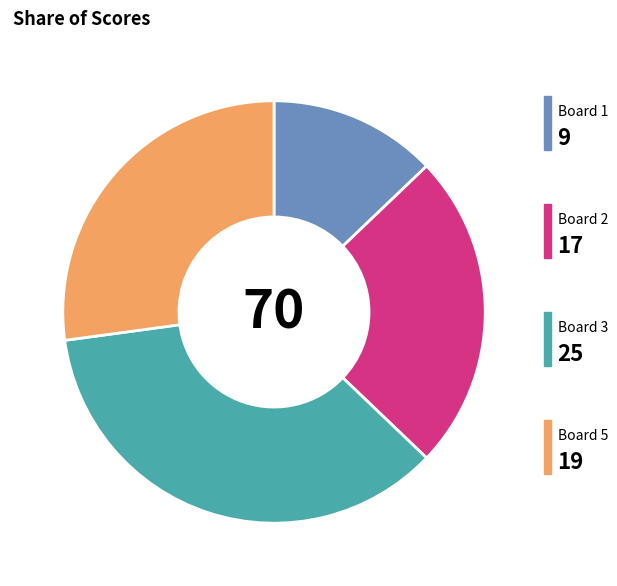

Is there any slice that represents more than half of the pie?

No